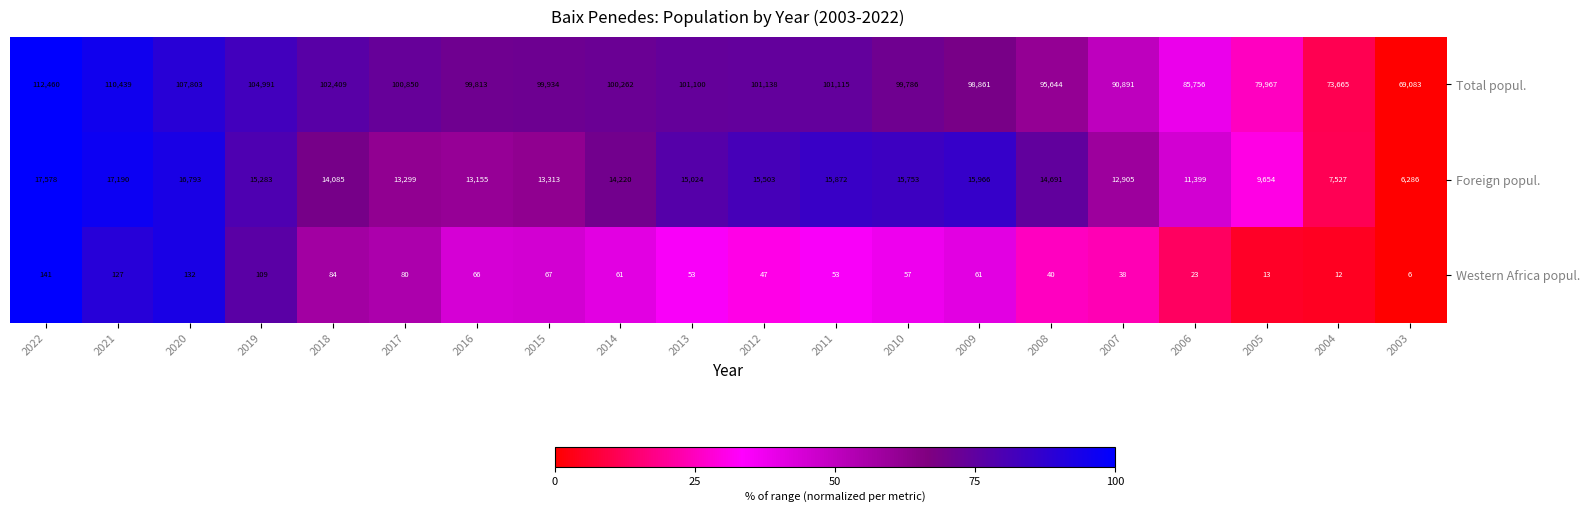

Where does the Total popul. series first go above 100262?

2022